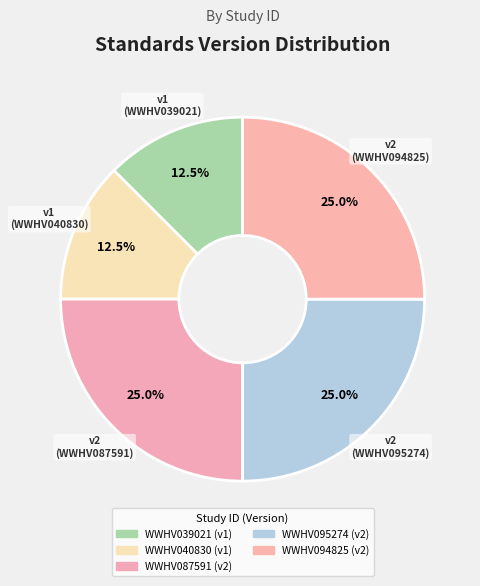

Count the number of slices in the pie.

5